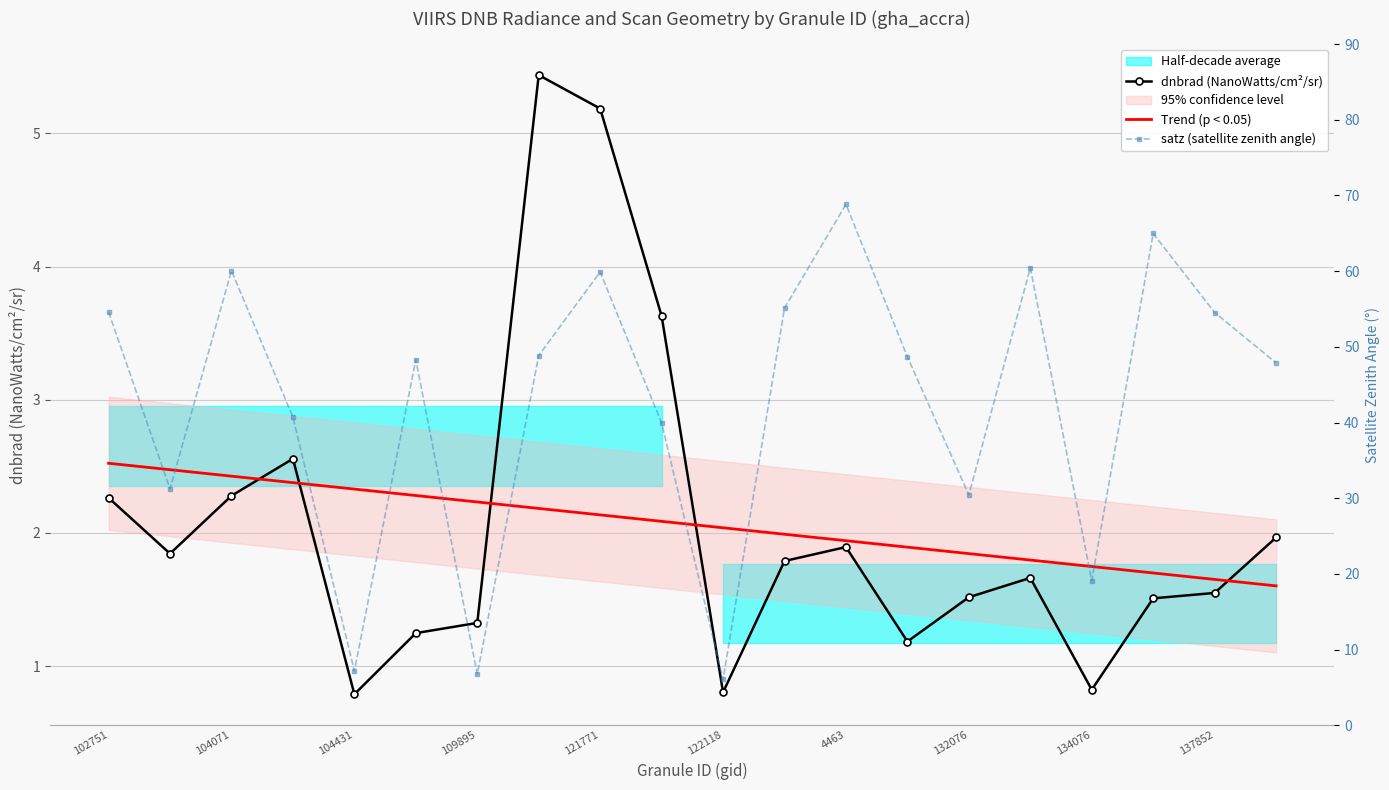

Which series changed the most between 11 and 14?

satz (satellite zenith angle)